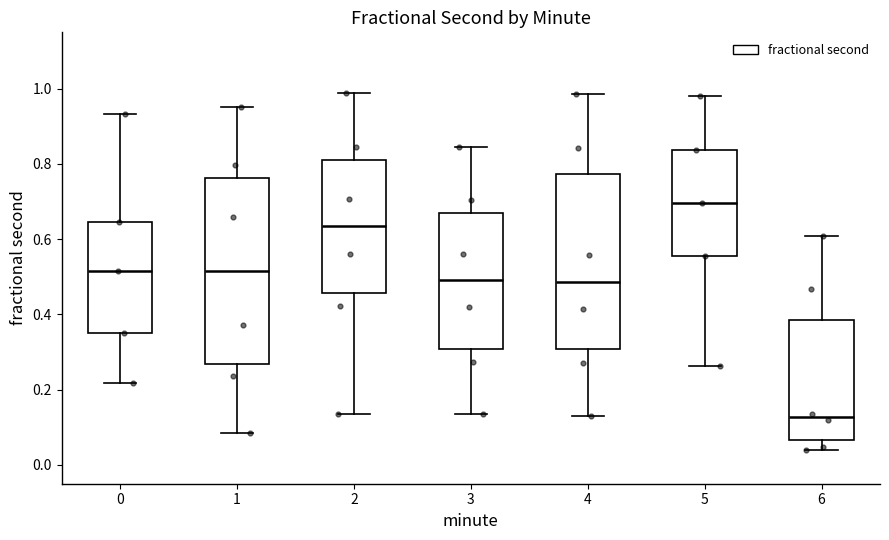

Which box's median line is the highest?

5